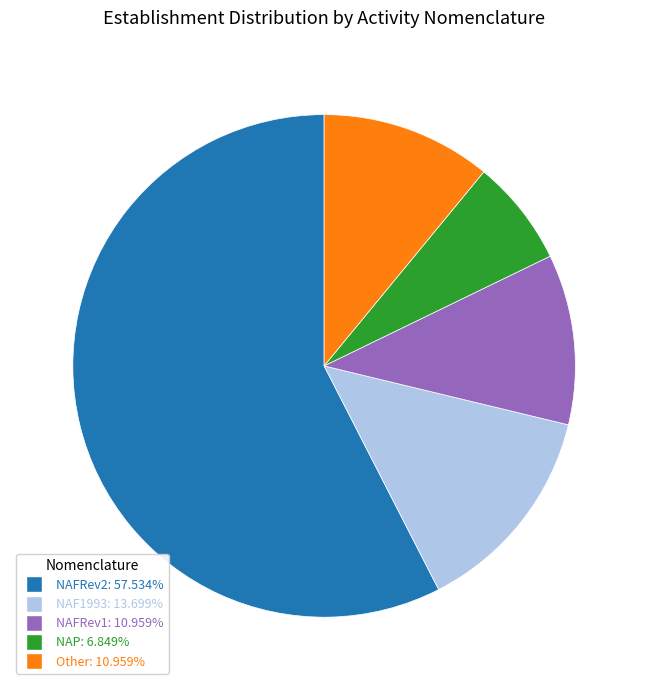

Is there a majority slice in this chart?

Yes